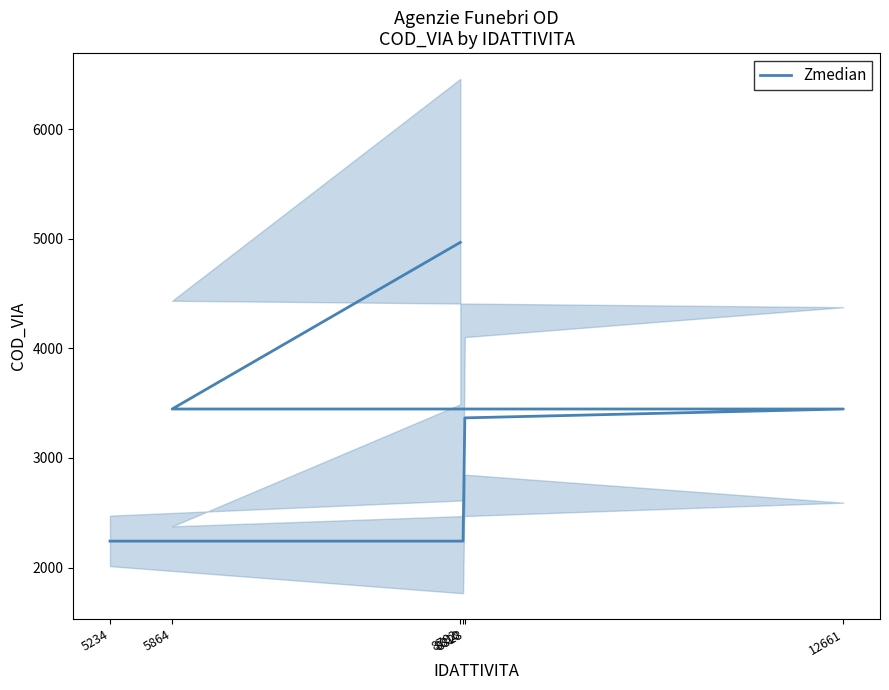

What position from the left is 8828?

3